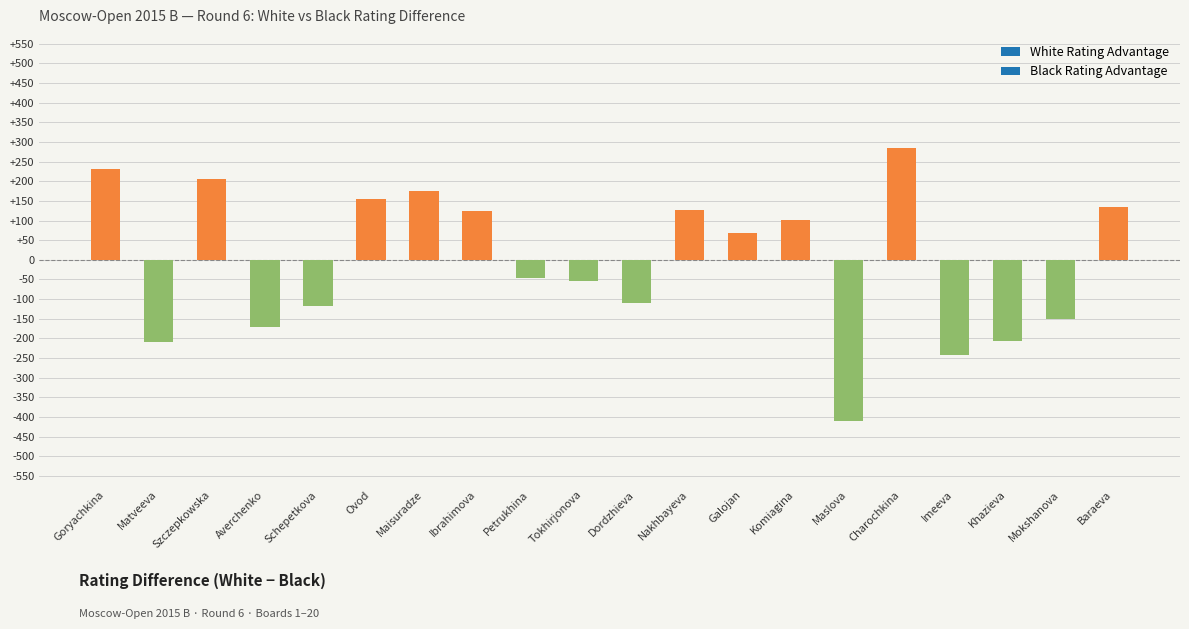

What is the approximate value at Baraeva, to the nearest 50?

150